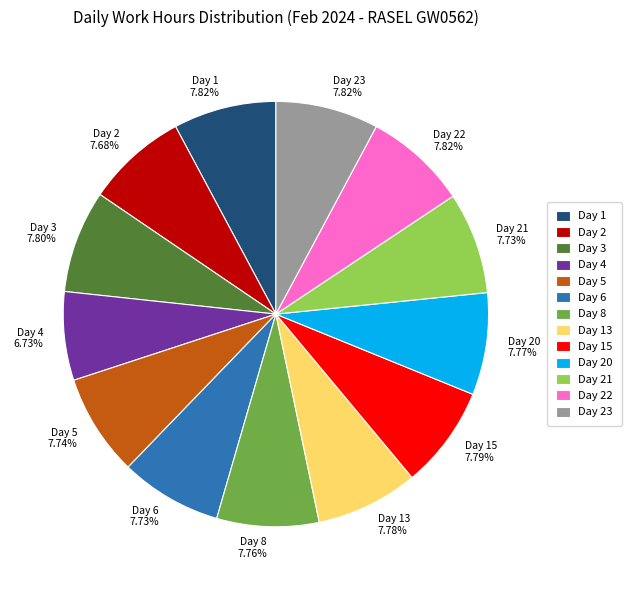

Does Day 4 6.73% account for over 50% of the chart?

No